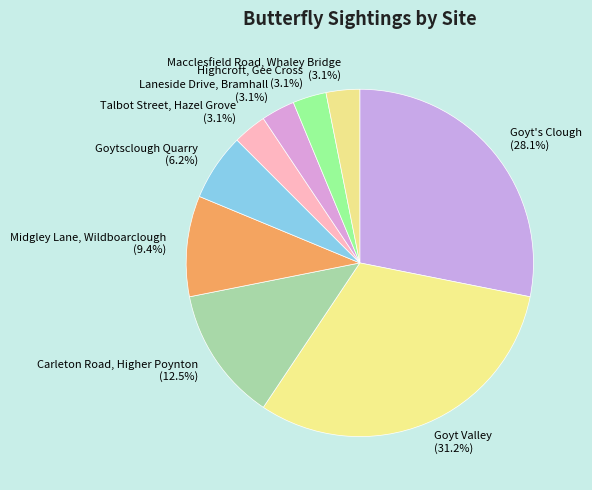

Does Midgley Lane, Wildboarclough account for over 50% of the chart?

No